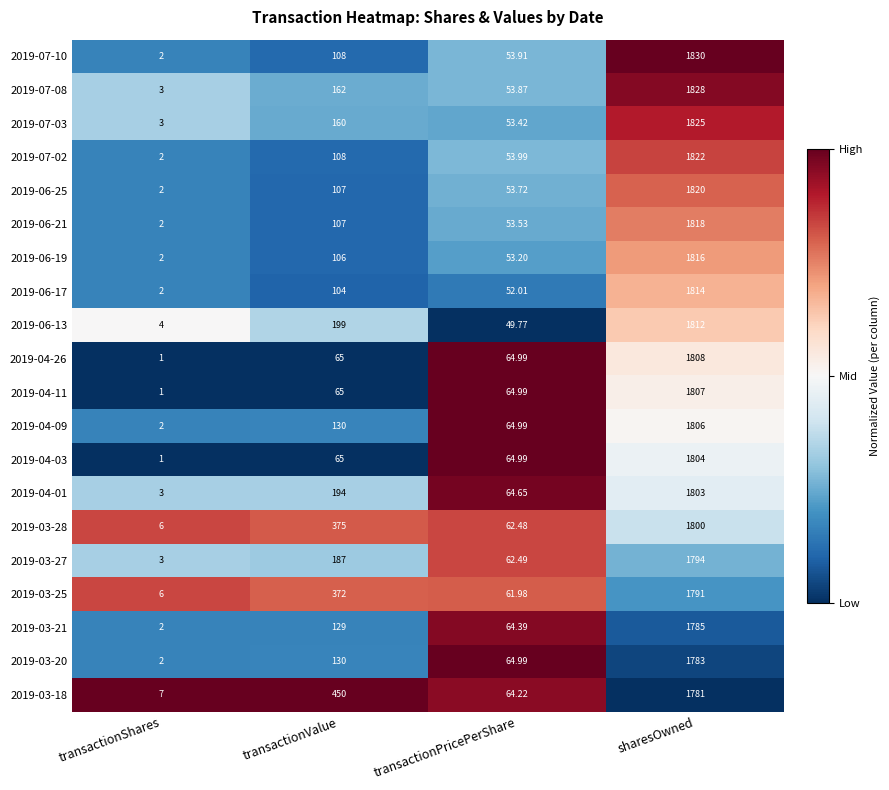

At which category does the chart reach its peak across all series?

sharesOwned